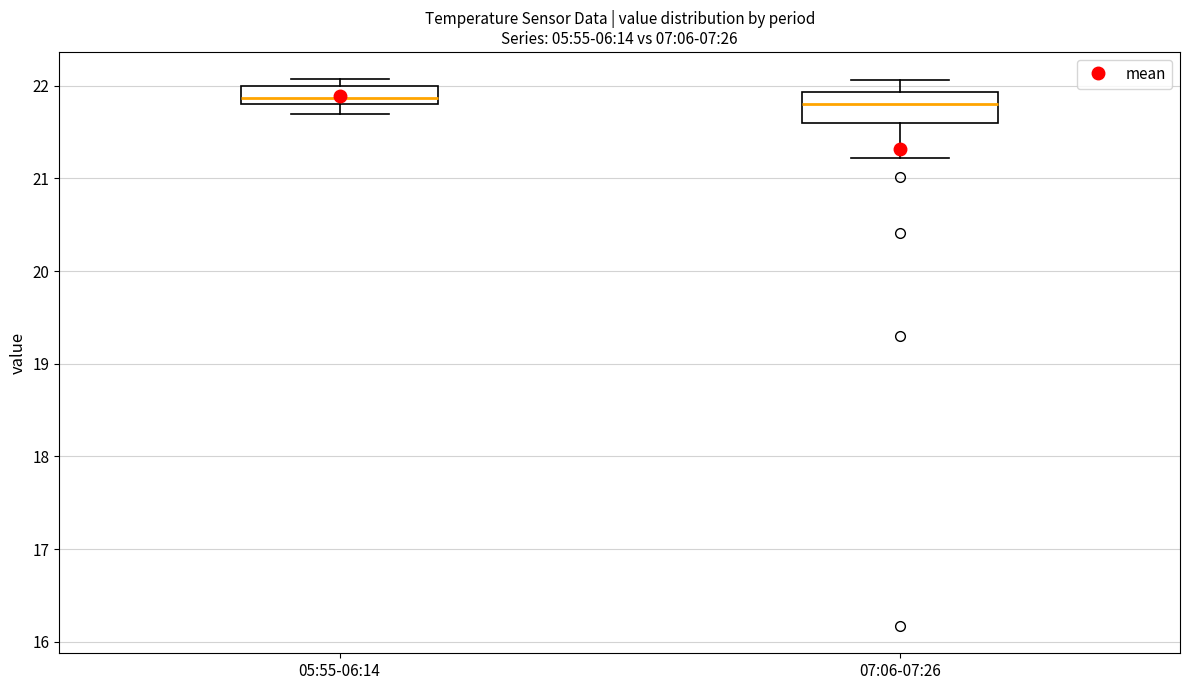

Where does the median line of the box for 07:06-07:26 sit on the y-axis? The values are not printed on the chart, so give them approximately, as read against the axis.

21.8